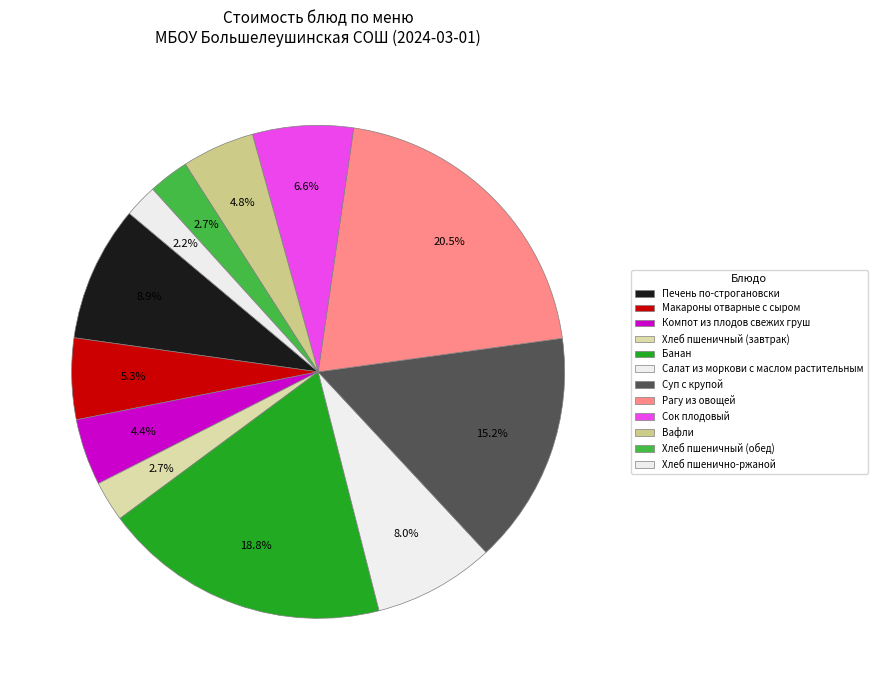

To the nearest percent, what percentage of the pie is Макароны отварные с сыром?

5%